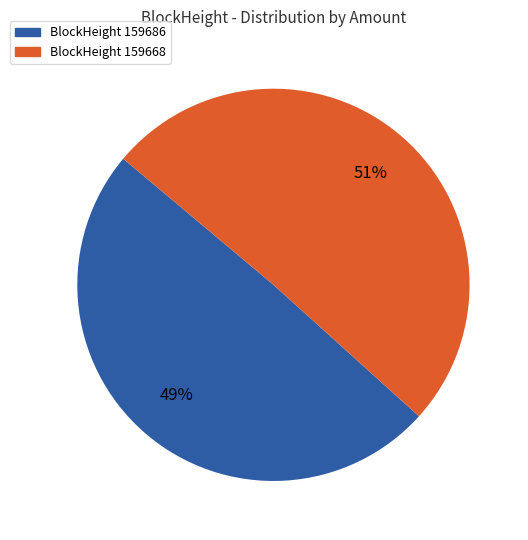

What is the smallest slice in the pie chart?

BlockHeight 159686